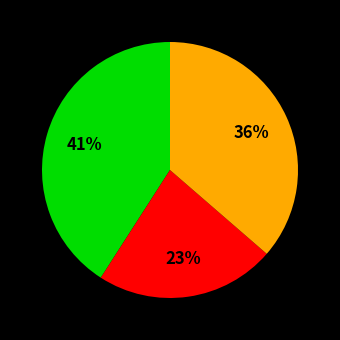

How many slices are in this pie chart?

3